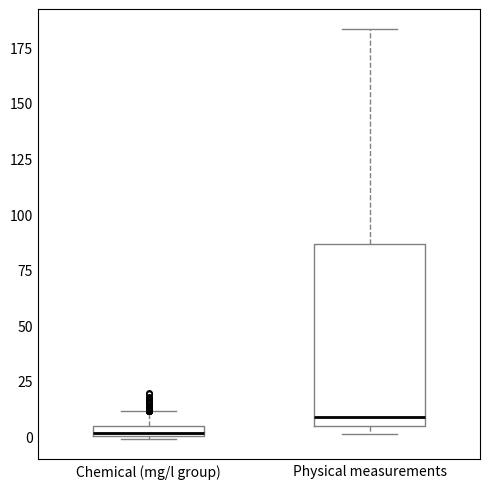

Which box is the tallest, from its lower edge to its upper edge?

Physical measurements